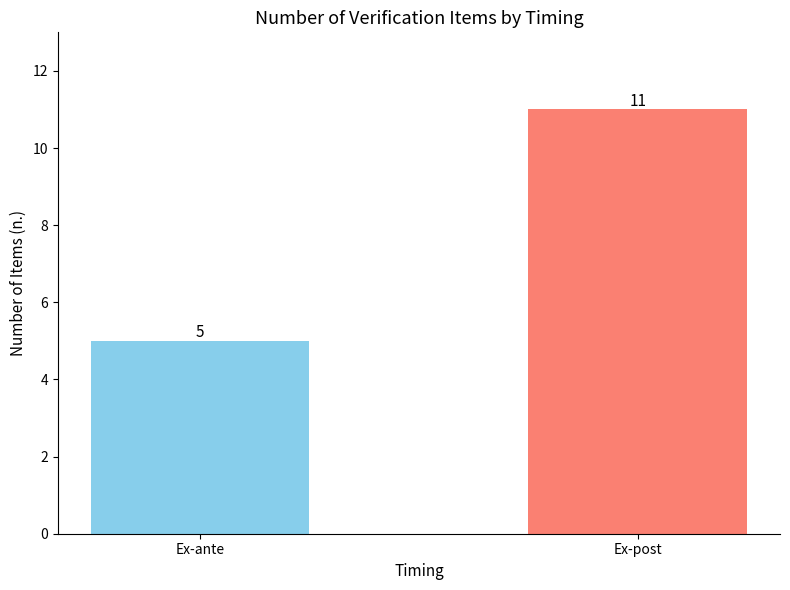

What is the greatest value displayed?

11